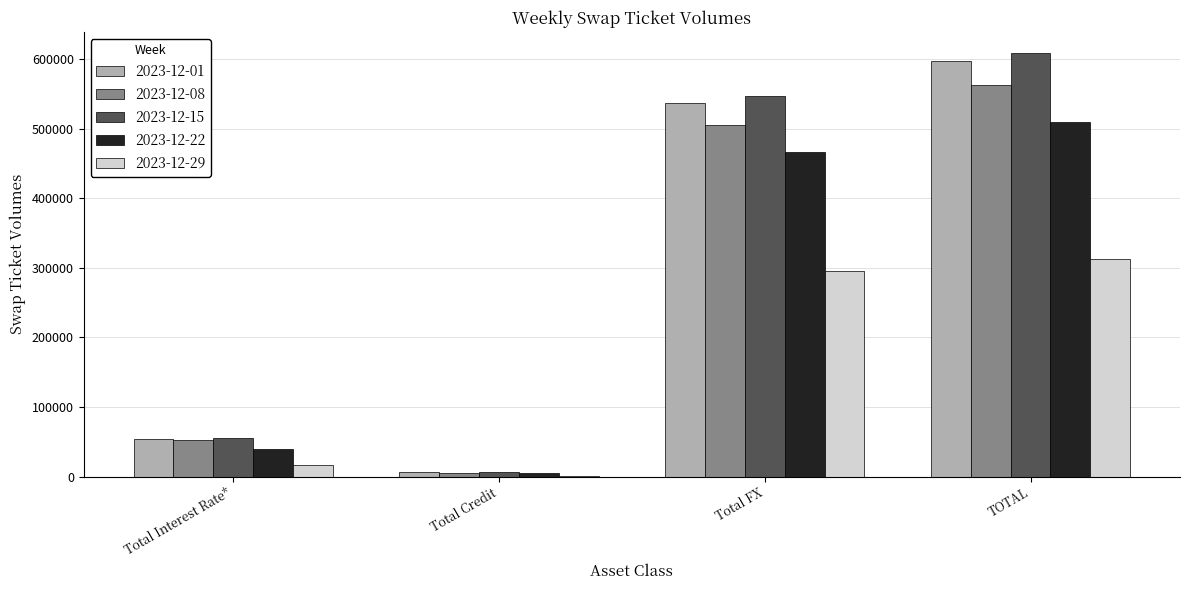

How many groups of bars are there?

4